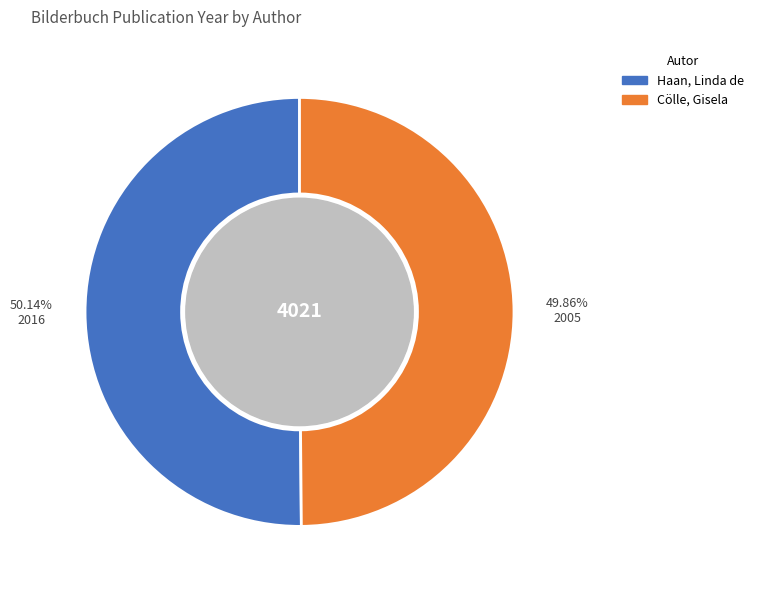

What is the ratio of the value at Haan, Linda de to the value at Cölle, Gisela?

1.0